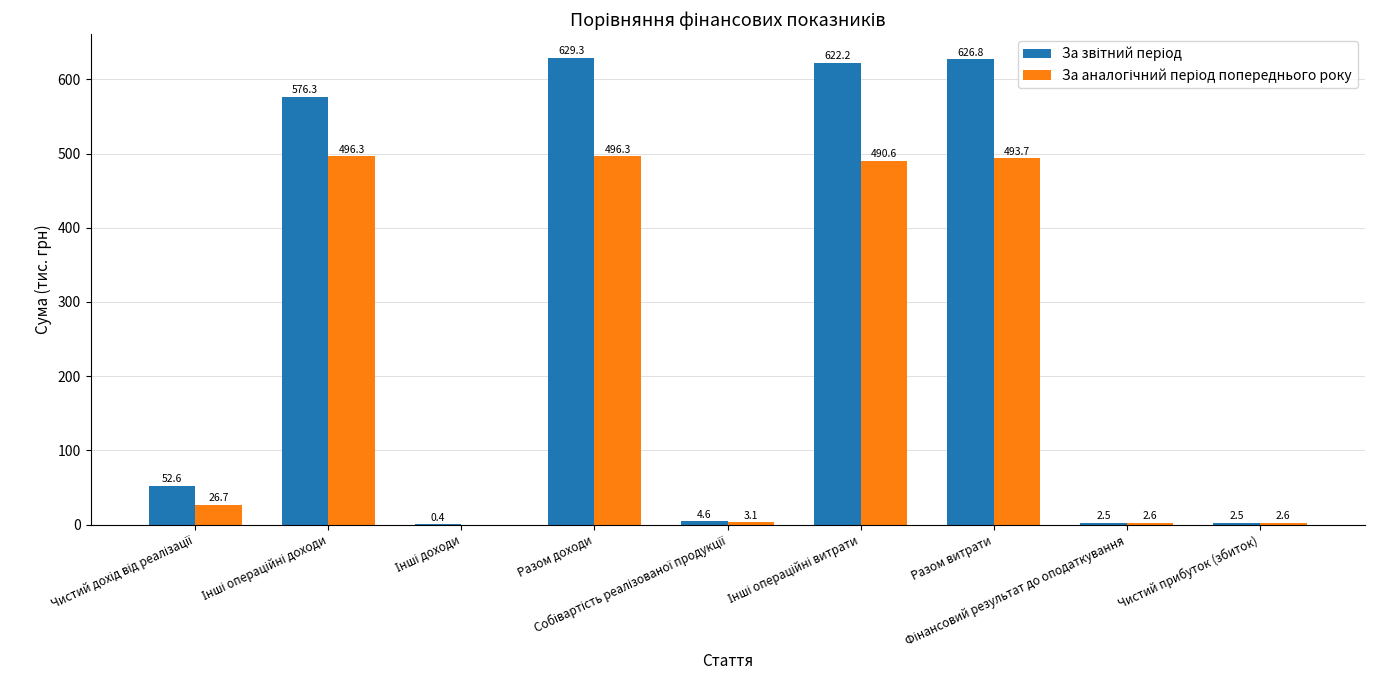

Count the number of data series in this chart.

2